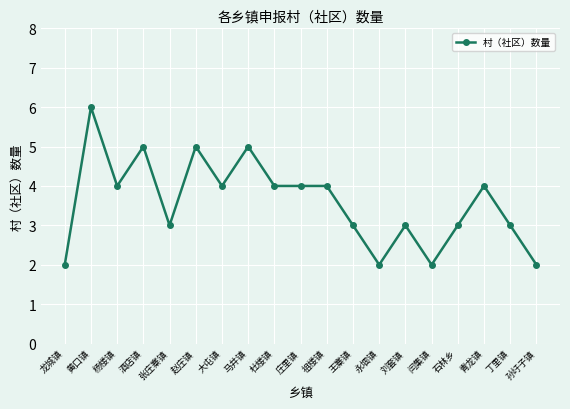

Reading left to right, what are all the values shown in this chart?

2	6	4	5	3	5	4	5	4	4	4	3	2	3	2	3	4	3	2